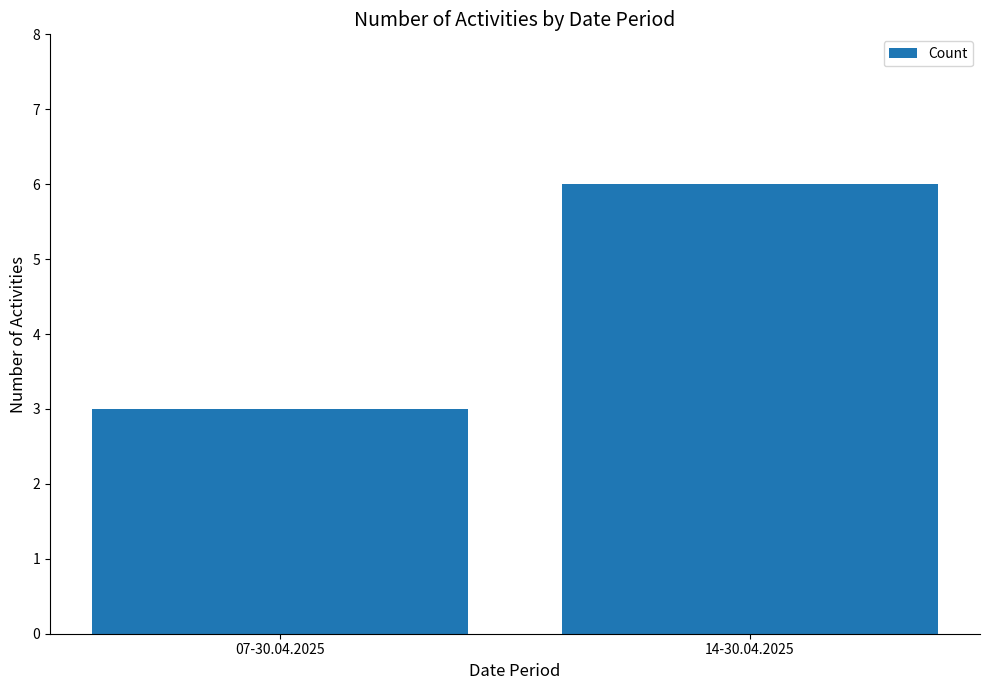

What is the sum of the values at 07-30.04.2025 and 14-30.04.2025?

9